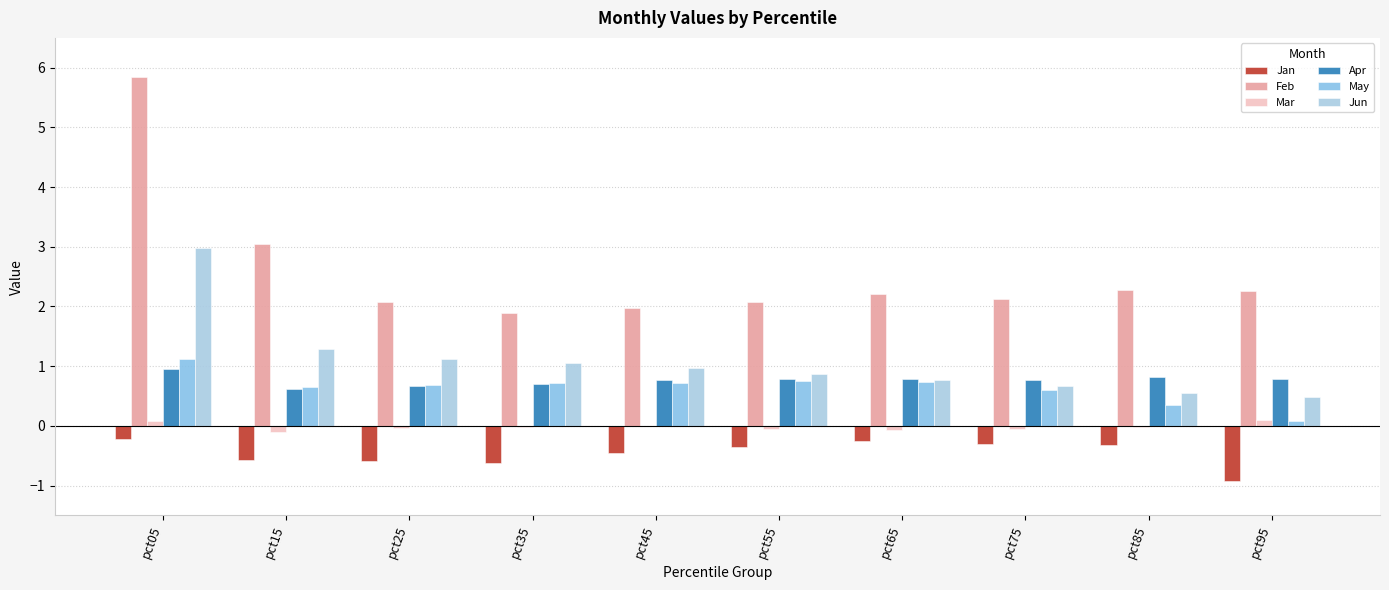

Count the number of categories in the chart.

10